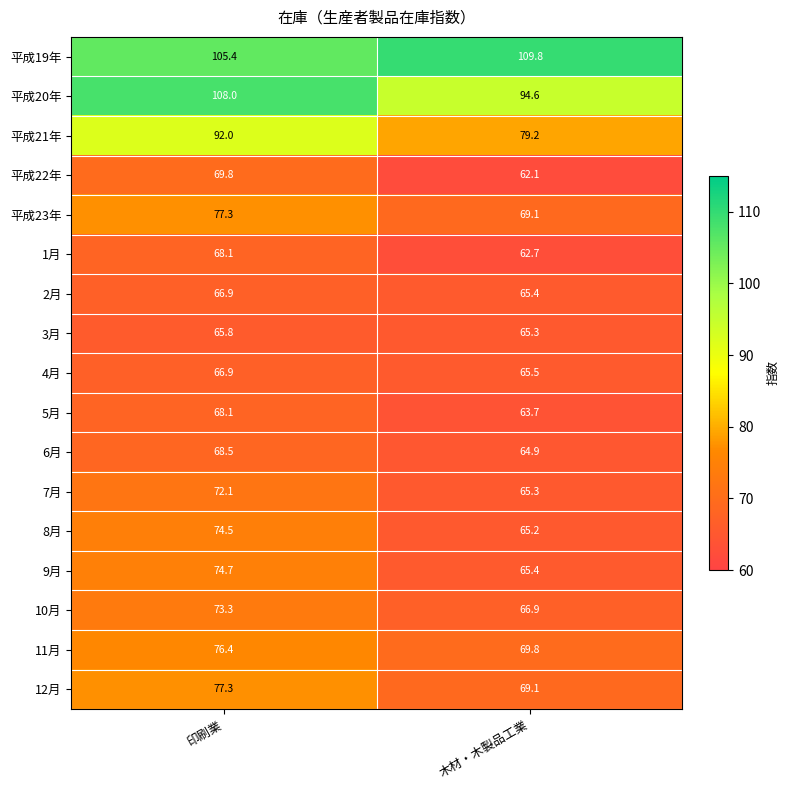

At which category does the chart reach its peak across all series?

木材・木製品工業